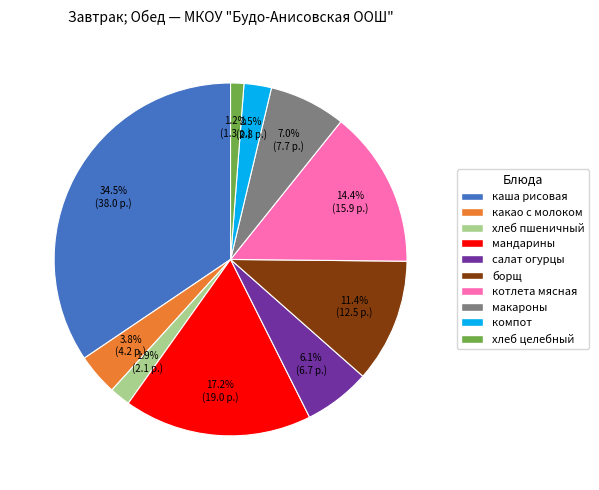

Is it true that какао с молоком is 17% of the pie?

False